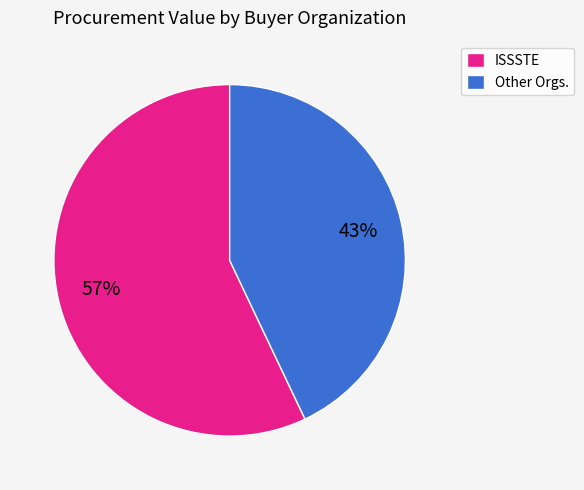

To the nearest percent, what is the average slice percentage?

50%